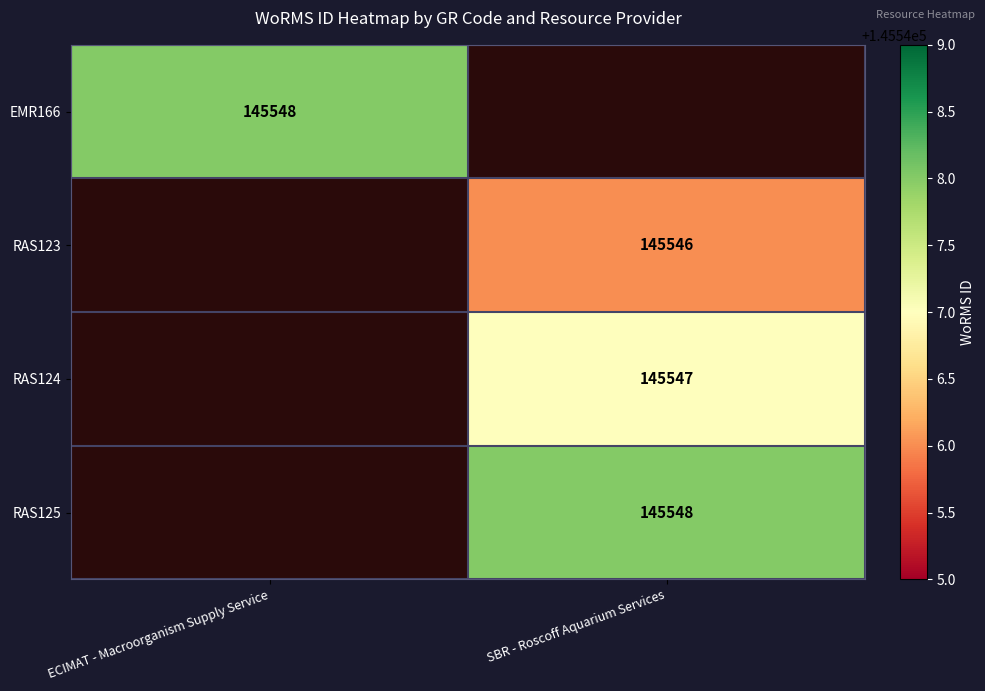

How many distinct data groups are displayed?

4